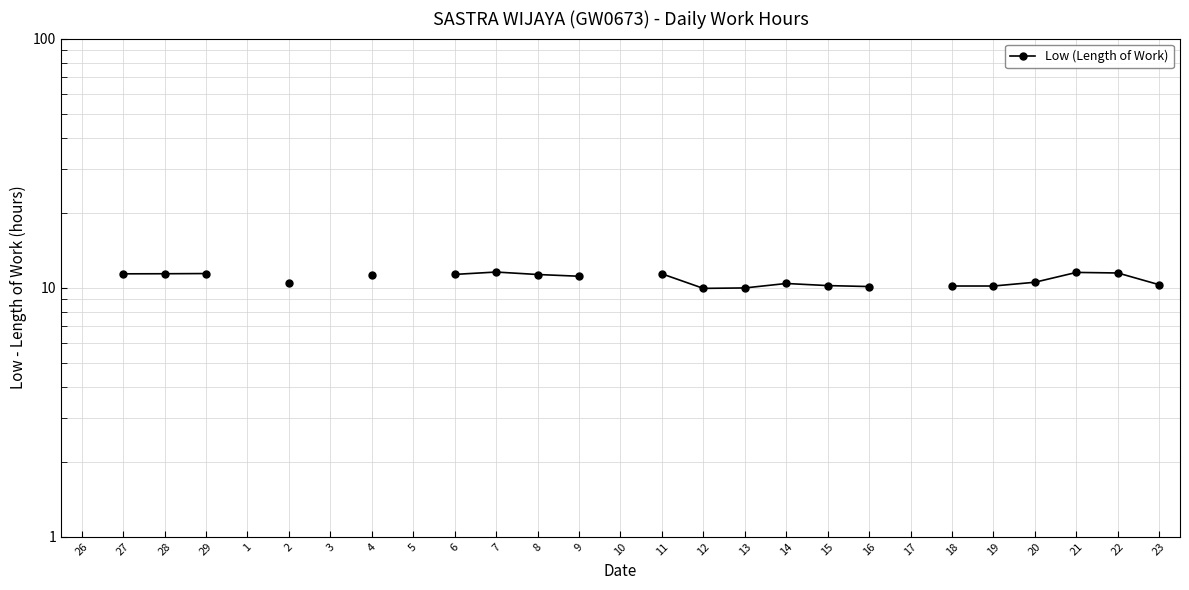

What is the minimum value shown in the chart?

9.9